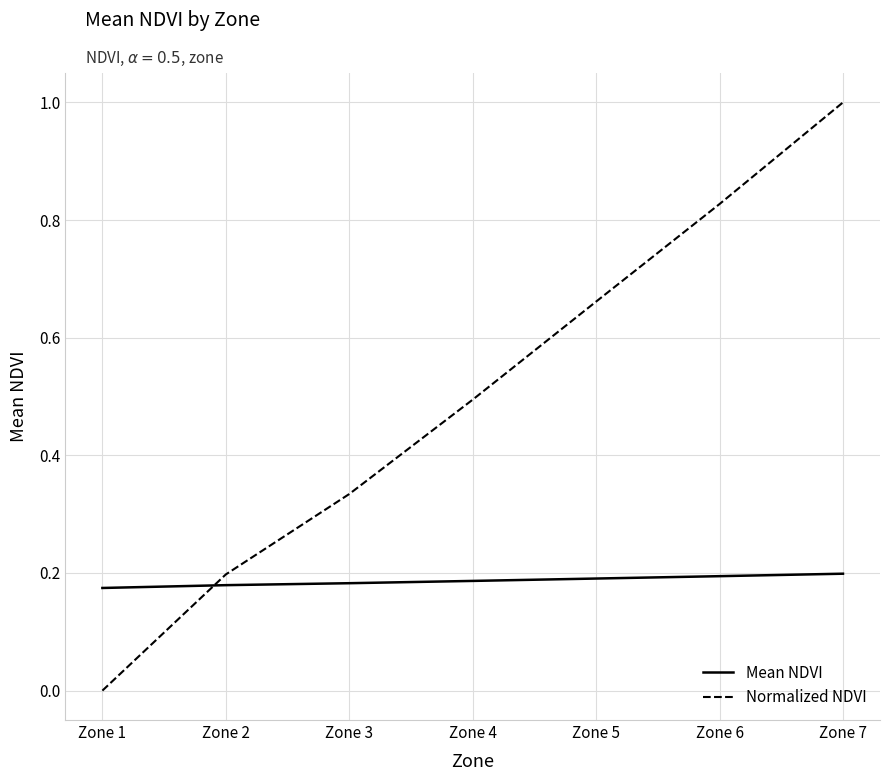

Which label corresponds to the smallest value in the chart?

Zone 1